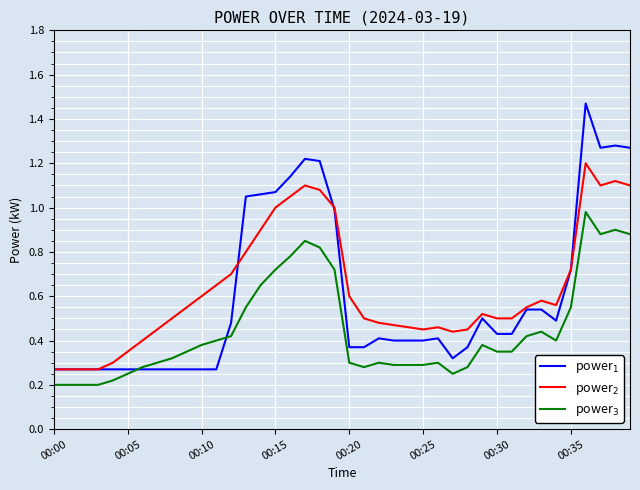

How many interior local valleys does the power$_2$ series have?

4